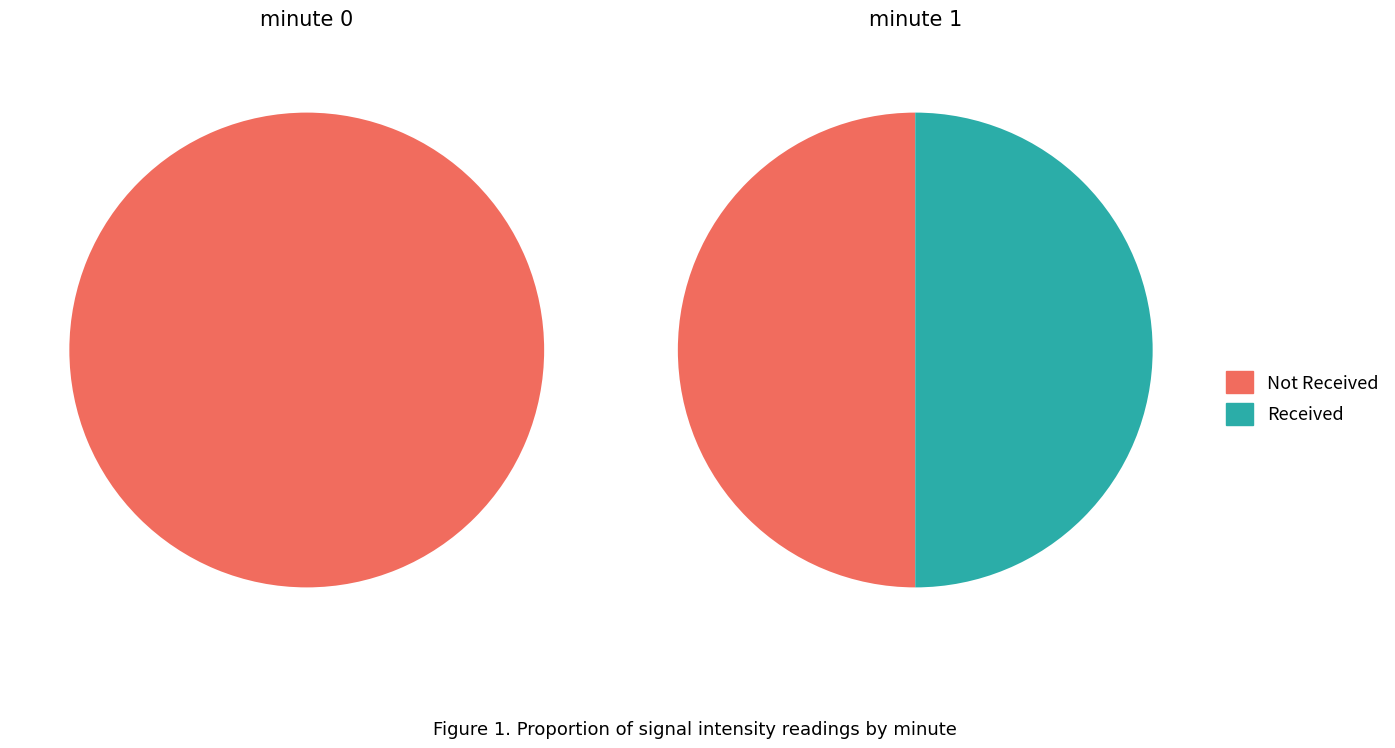

Rank the categories by value from highest to lowest.

0, 1